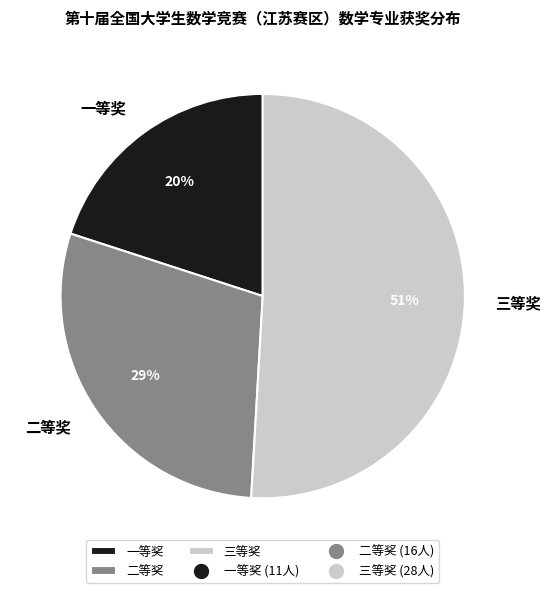

Does 三等奖 account for over 50% of the chart?

Yes